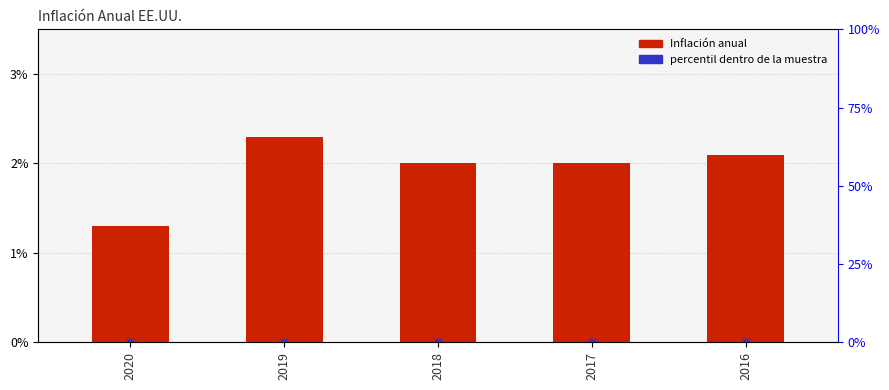

How many values are between 0 and 1?

5